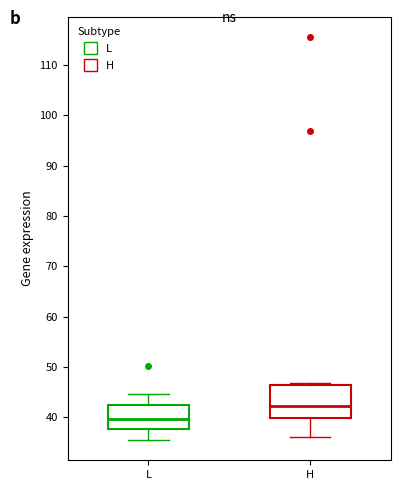

Which box is the tallest, from its lower edge to its upper edge?

H